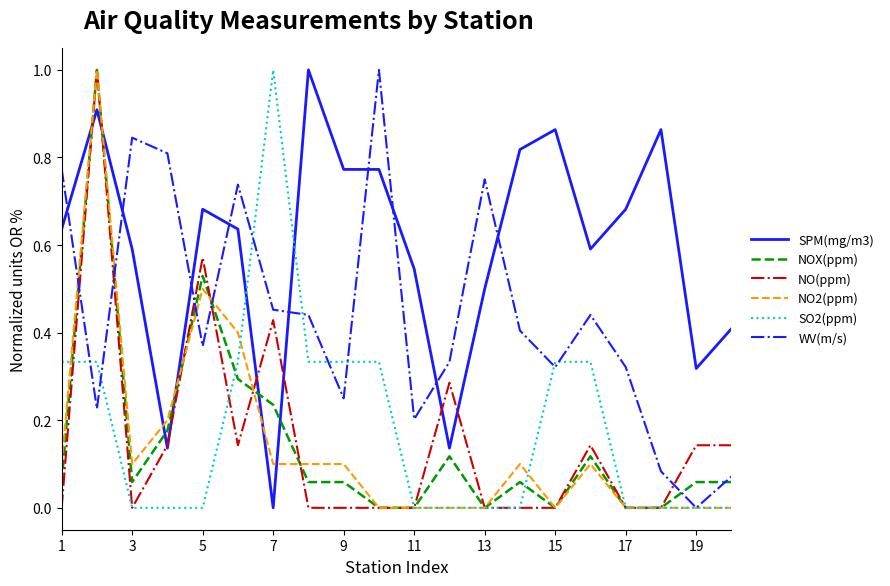

What is the maximum value for WV(m/s)?

1.0